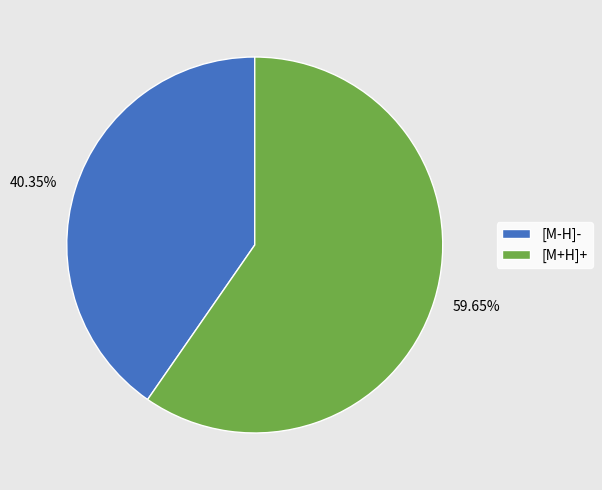

Do 59.65% and 40.35% together represent more than half of the pie?

Yes